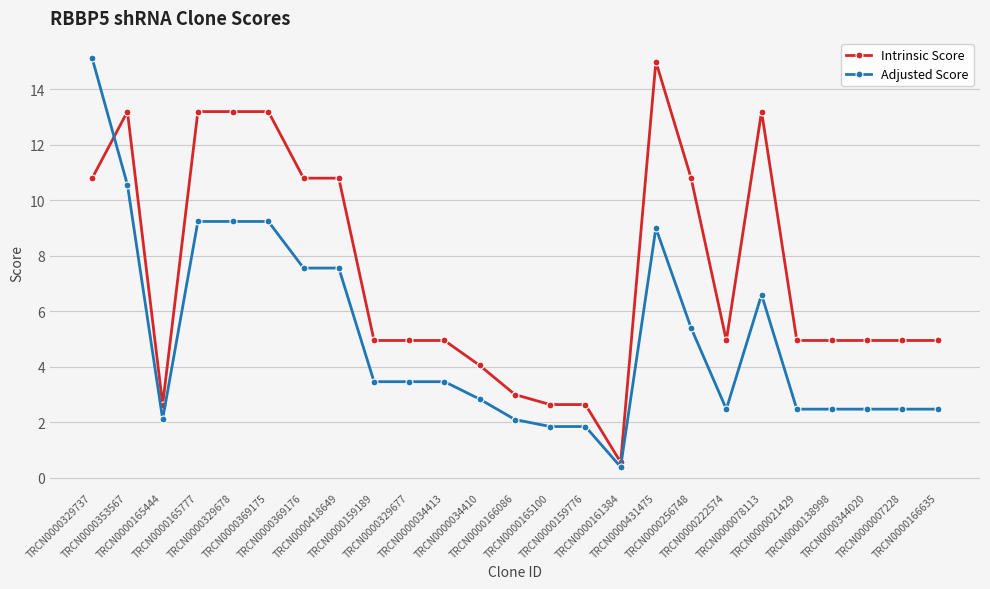

At which label is Adjusted Score closest to 7?

TRCN0000078113